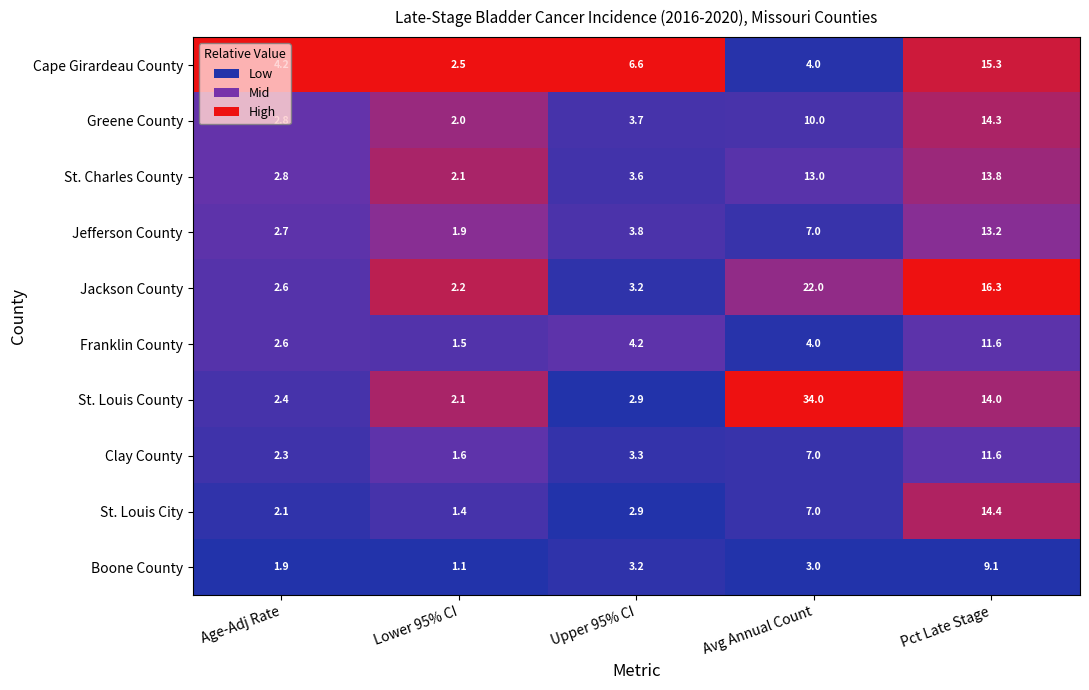

What is the approximate value of Cape Girardeau County at Age-Adj Rate?

4.2